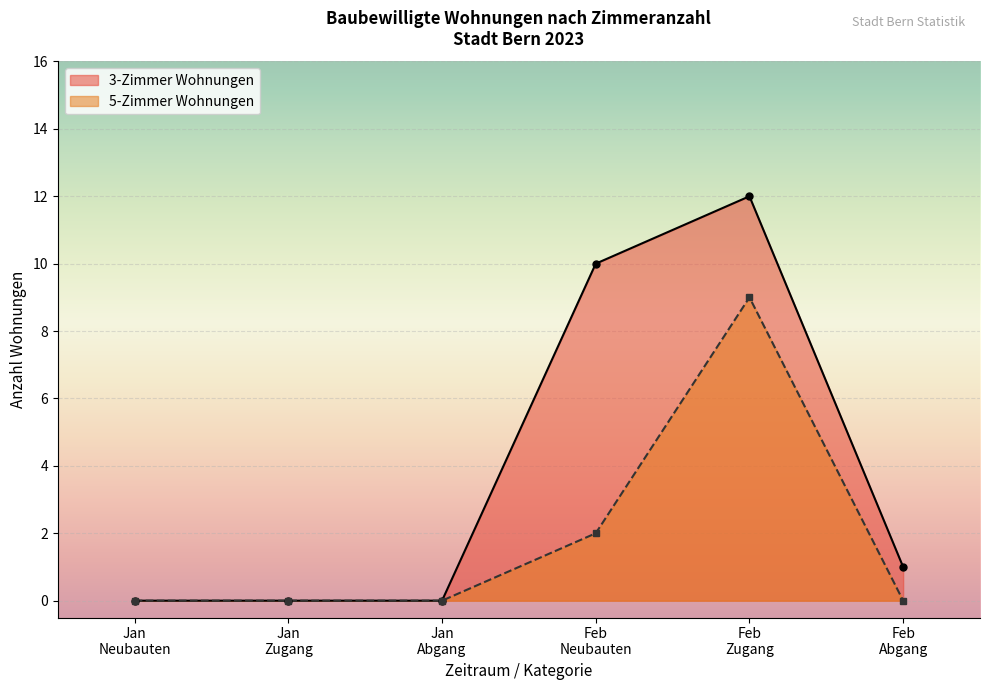

What is the difference between the maximum and minimum values in the 5-Zimmer Wohnungen series?

9